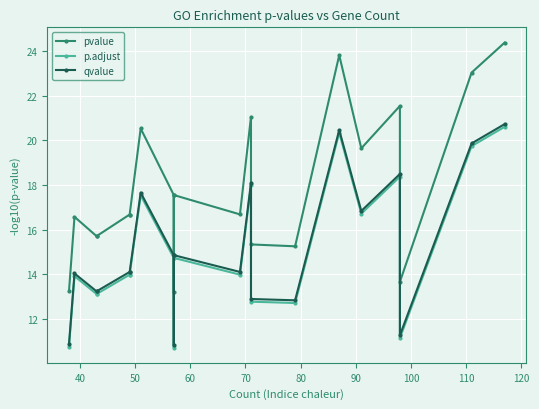

What is the average value of the p.adjust series?

15.1